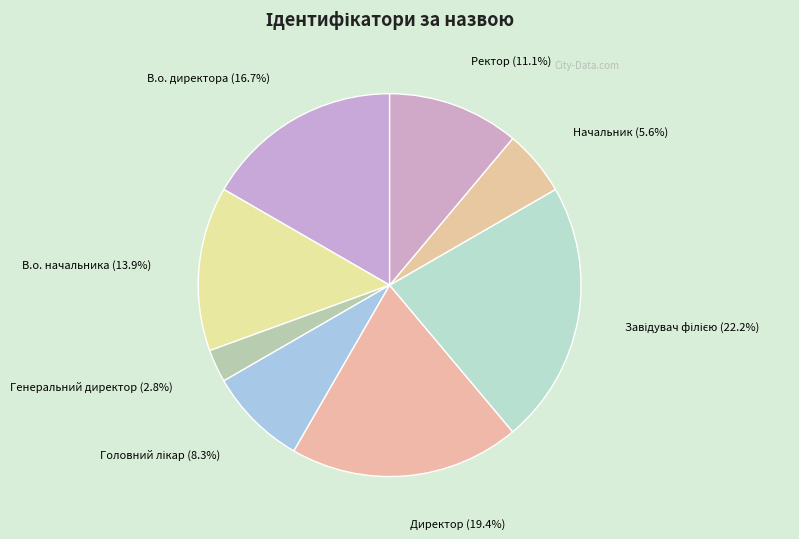

To the nearest percent, what percentage of the pie is В.о. директора?

17%